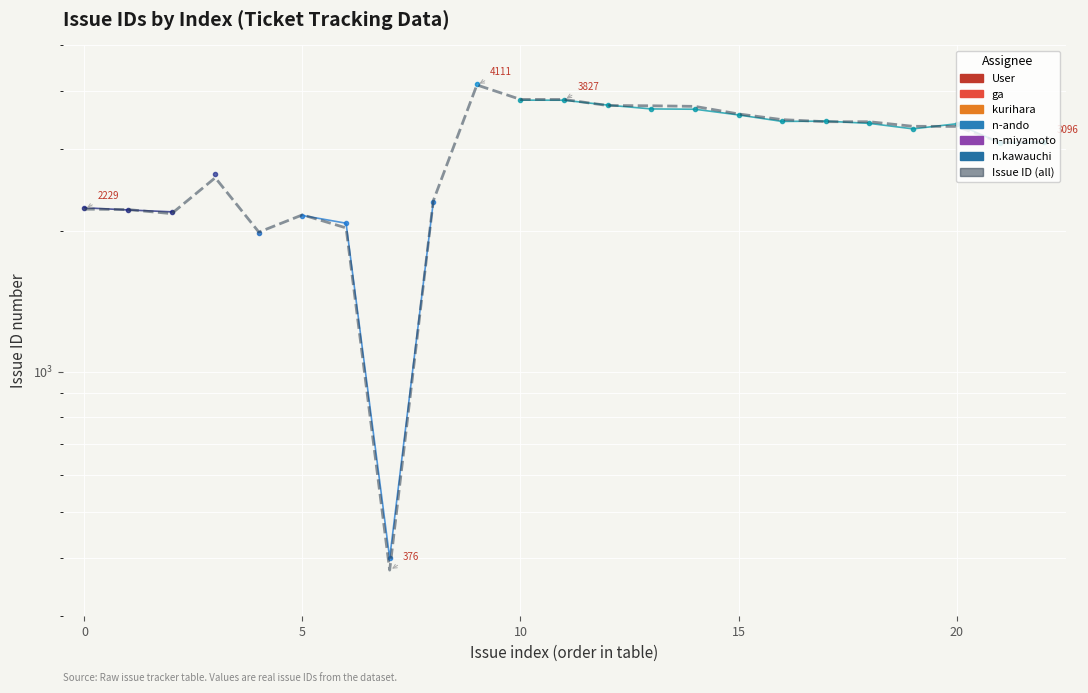

What is the smallest value displayed?

376